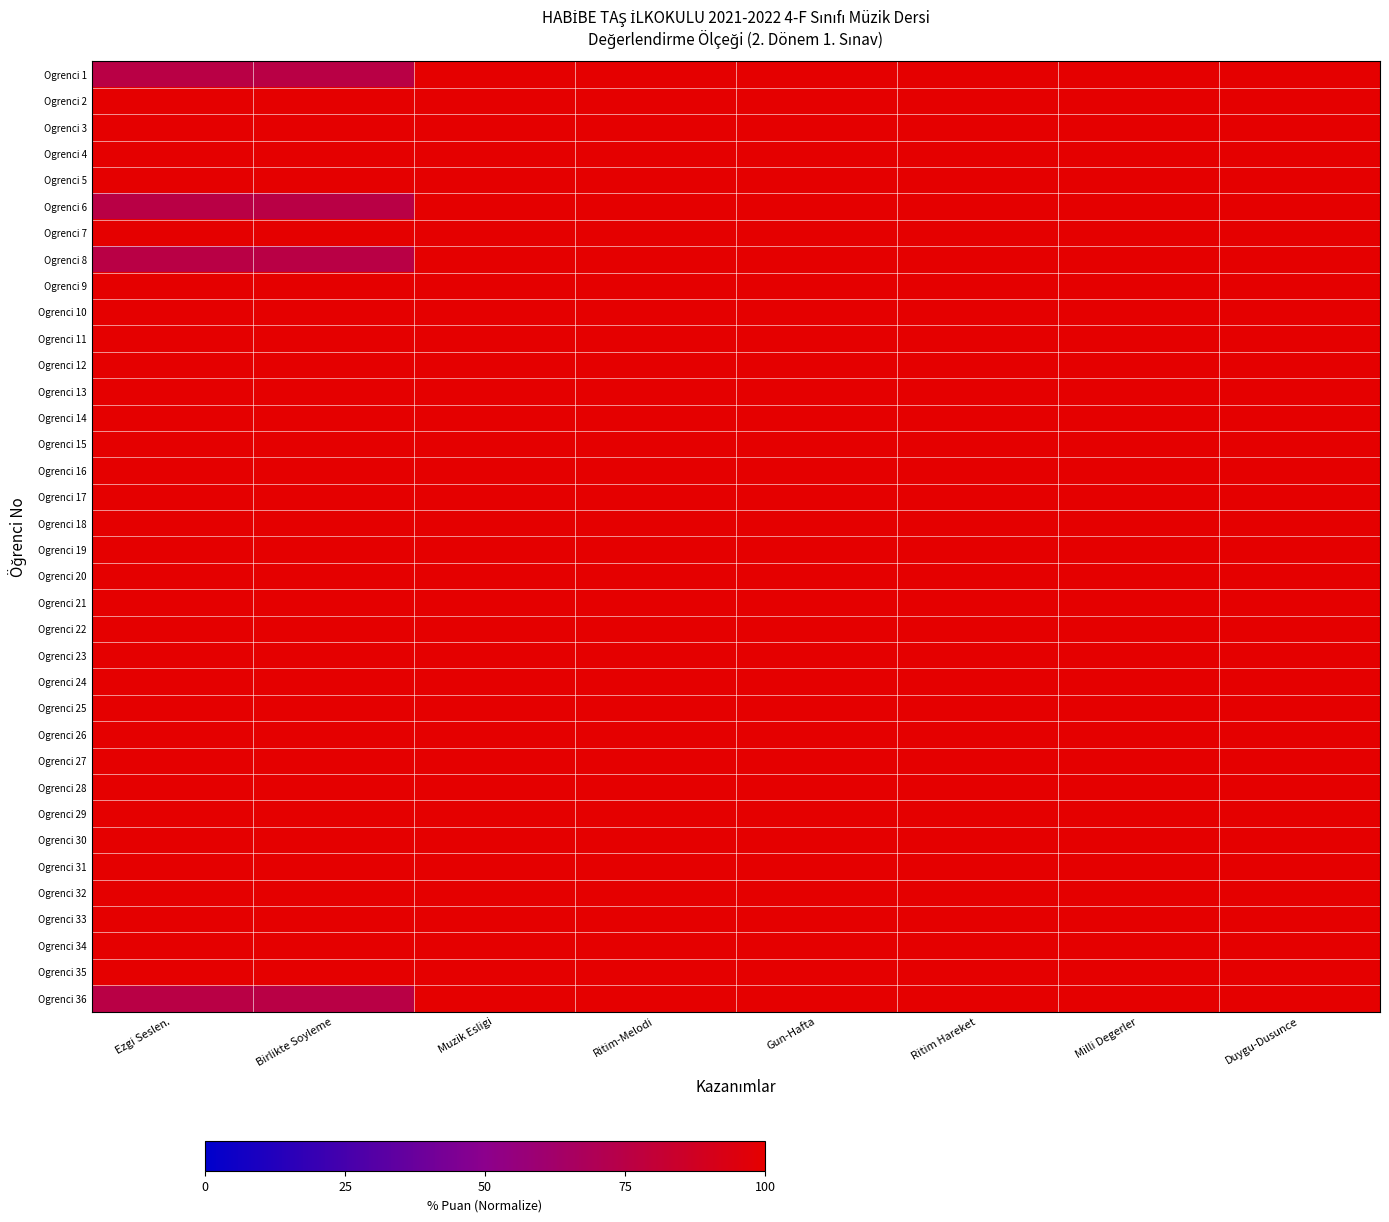

At which category does the chart reach its minimum across all series?

Ezgi Seslen.